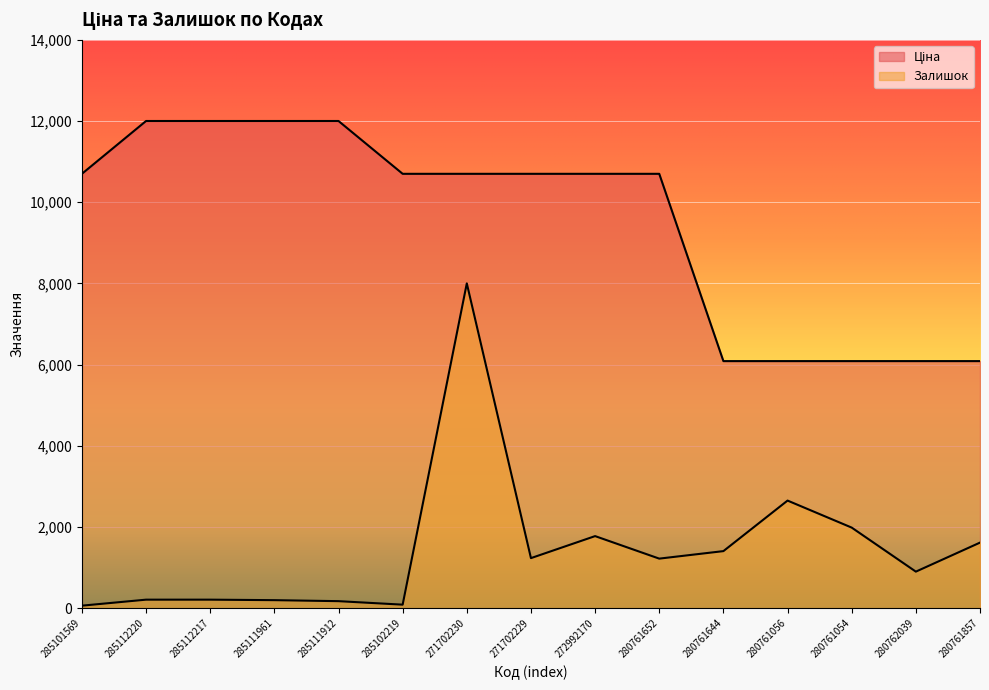

At which label is Залишок closest to 4030?

280761056